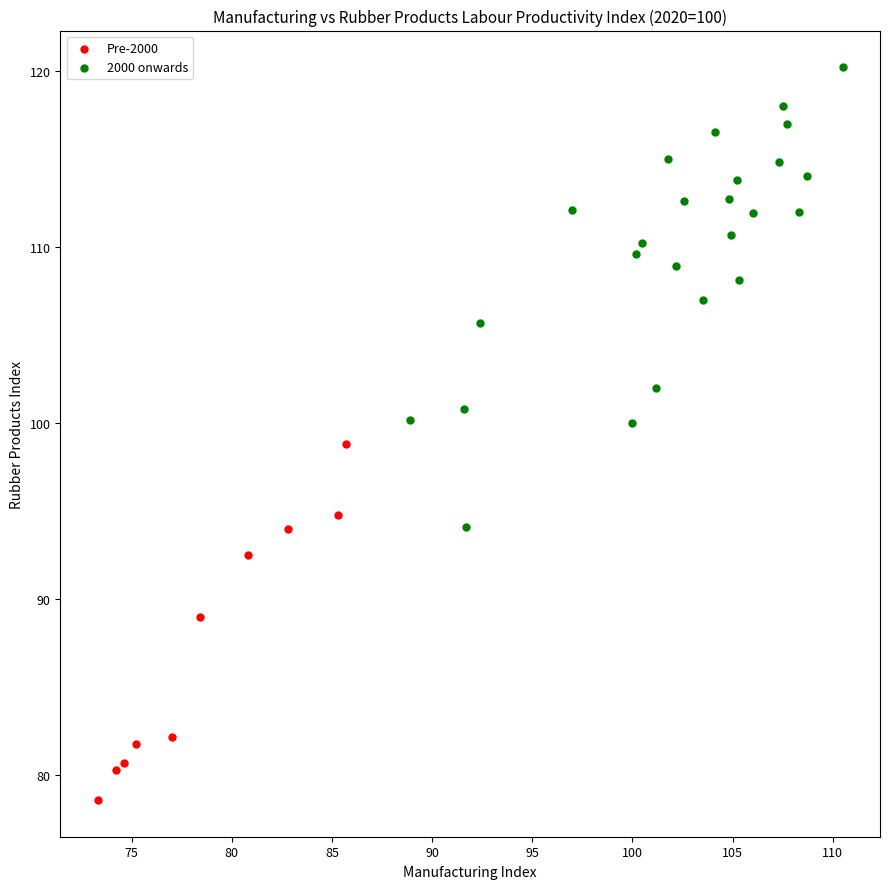

Which series reaches the maximum Y coordinate?

2000 onwards